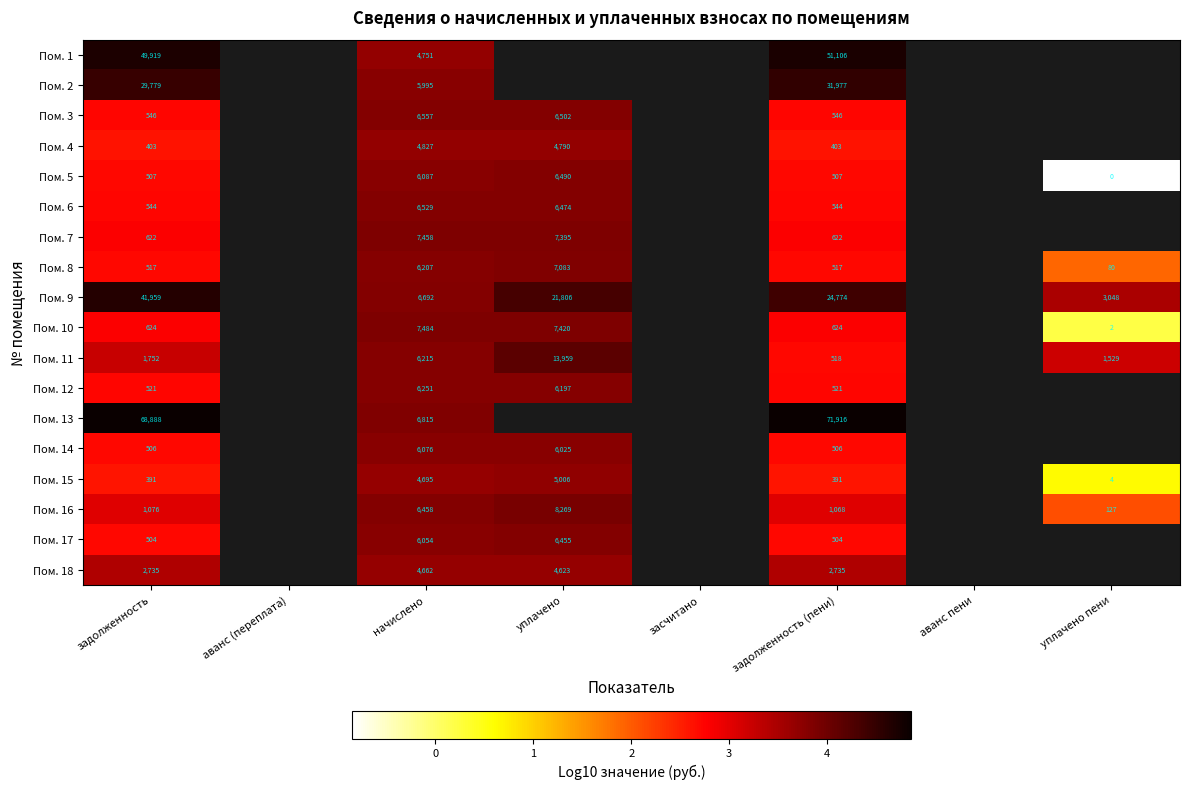

How many data points does each series have?

8